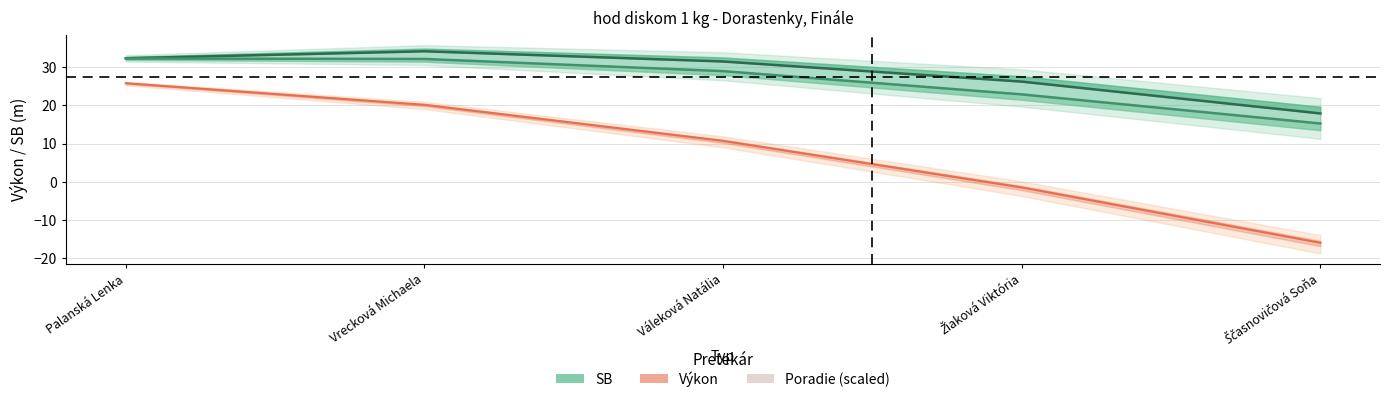

Which category has the lowest value across all series?

Ščasnovičová Soňa